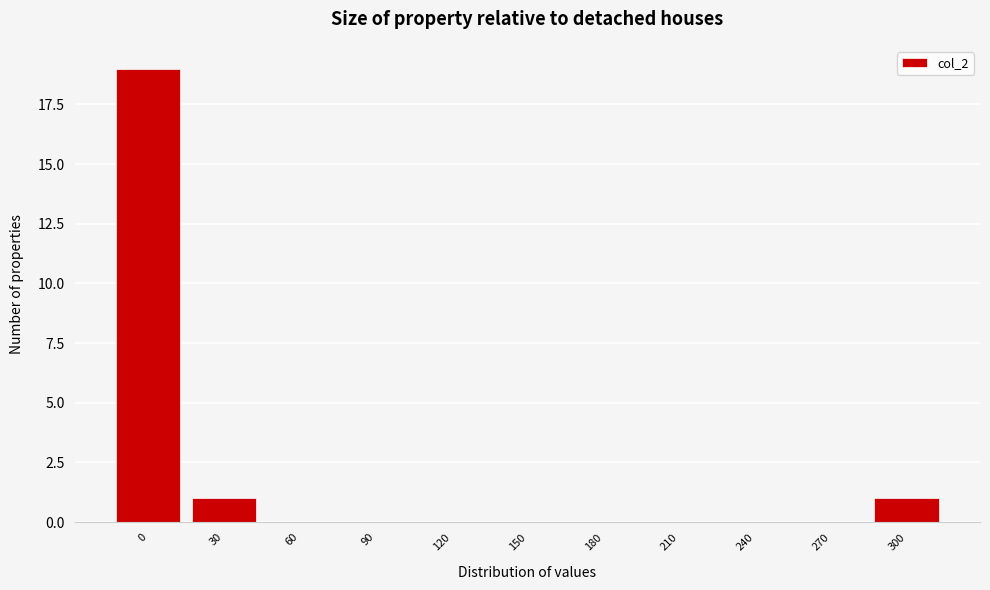

Reading right to left, list all the values displayed in this chart.

300=1	270=0	240=0	210=0	180=0	150=0	120=0	90=0	60=0	30=1	0=19